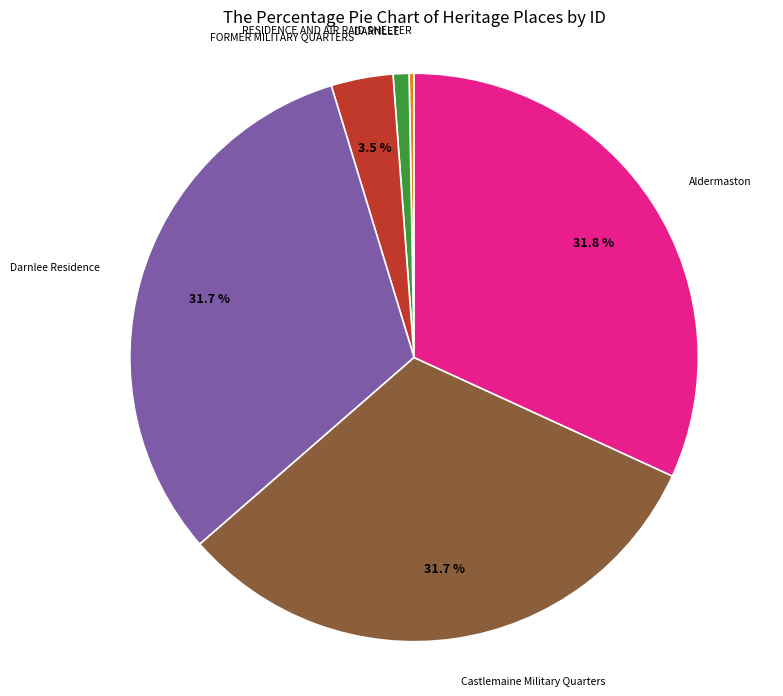

Is there any slice that represents more than half of the pie?

No